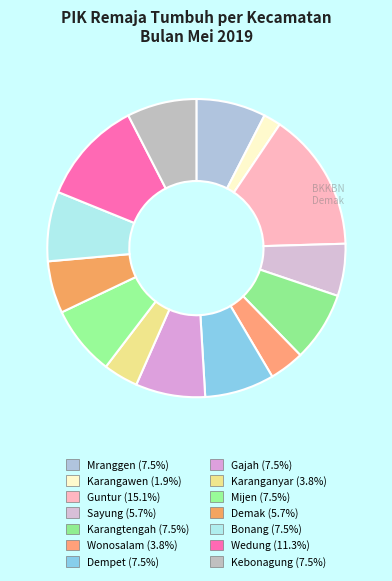

How many segments does this pie chart have?

14